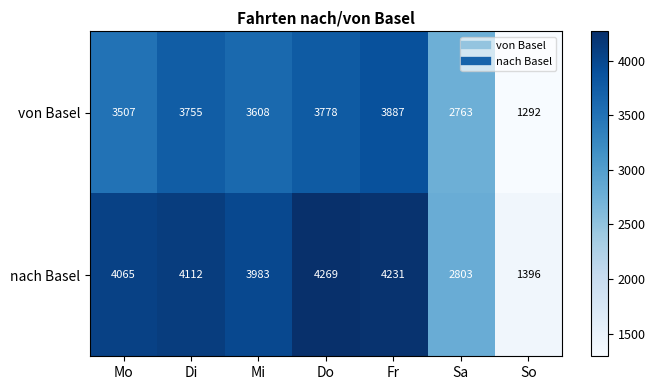

What is the greatest value displayed?

4269